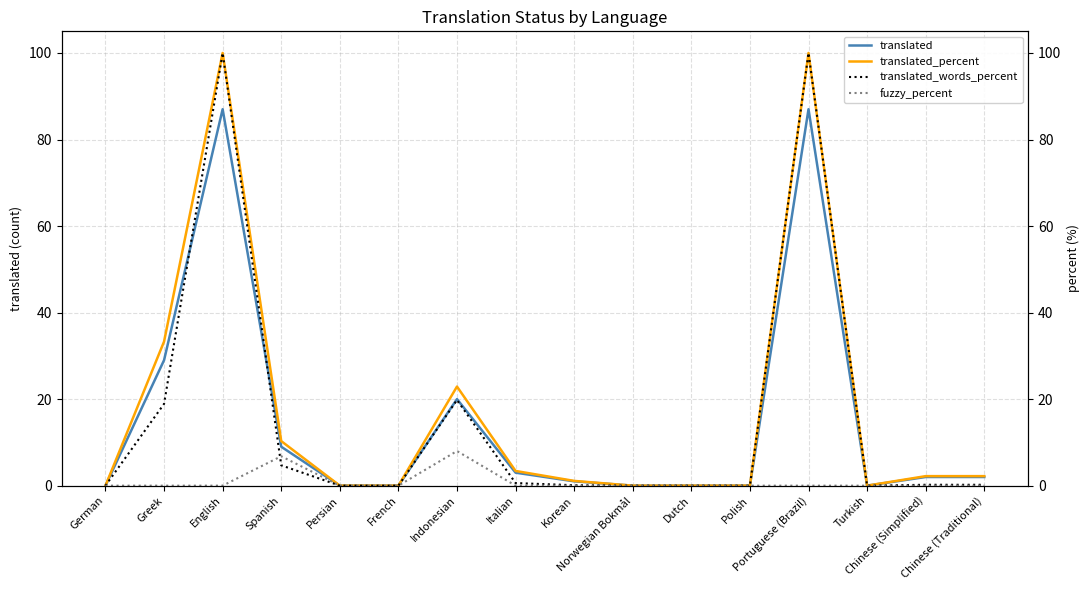

At which category does translated_percent reach its first local peak?

English